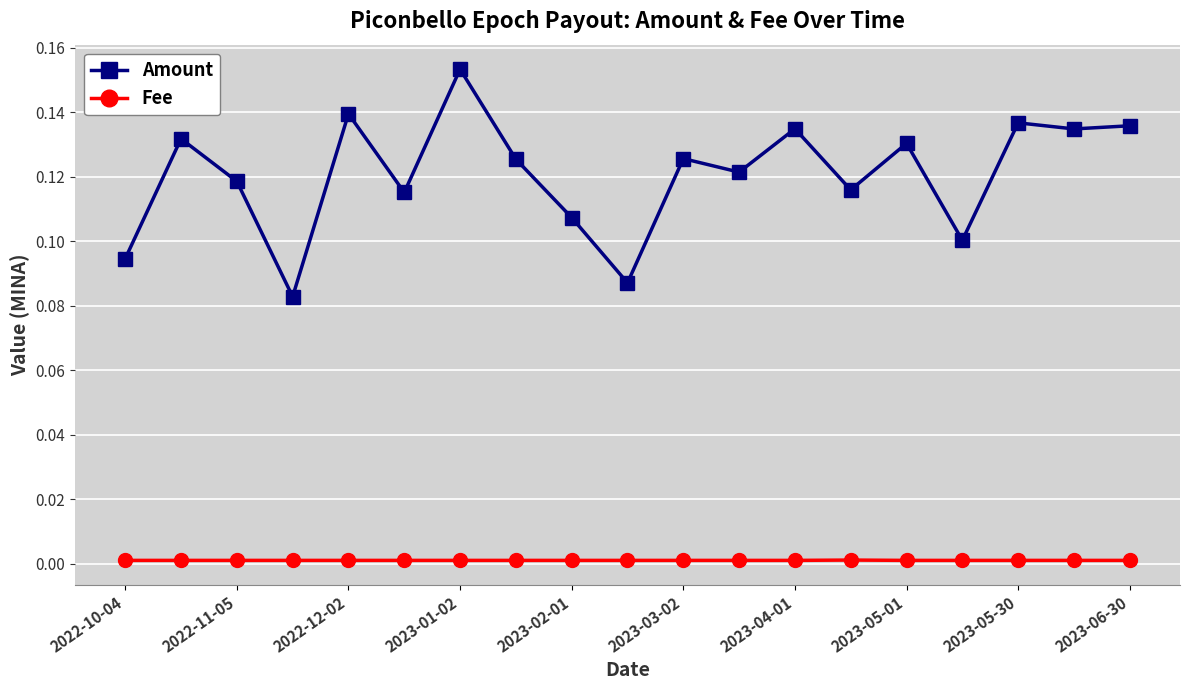

Which series has the largest total across all categories?

Amount